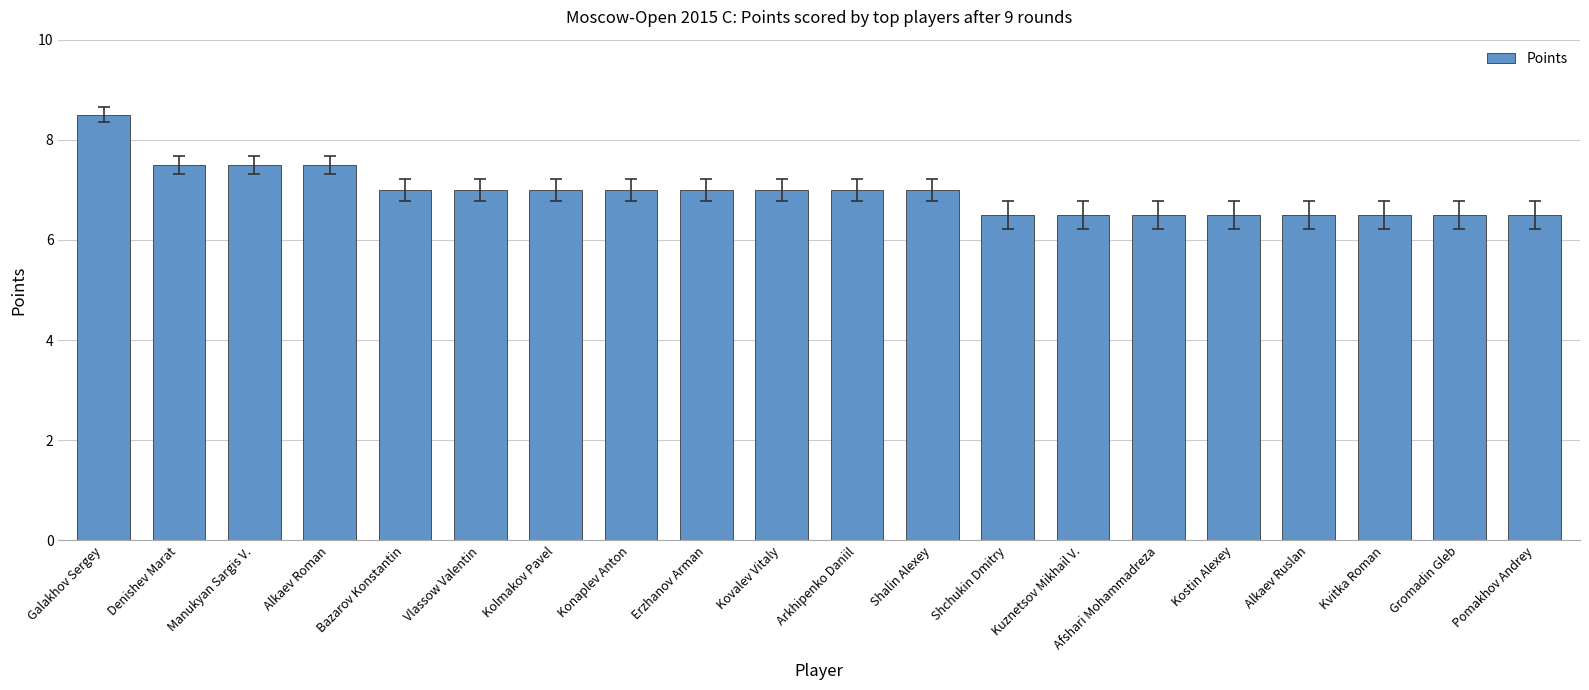

Are the bars grouped side by side (vs. stacked)?

No